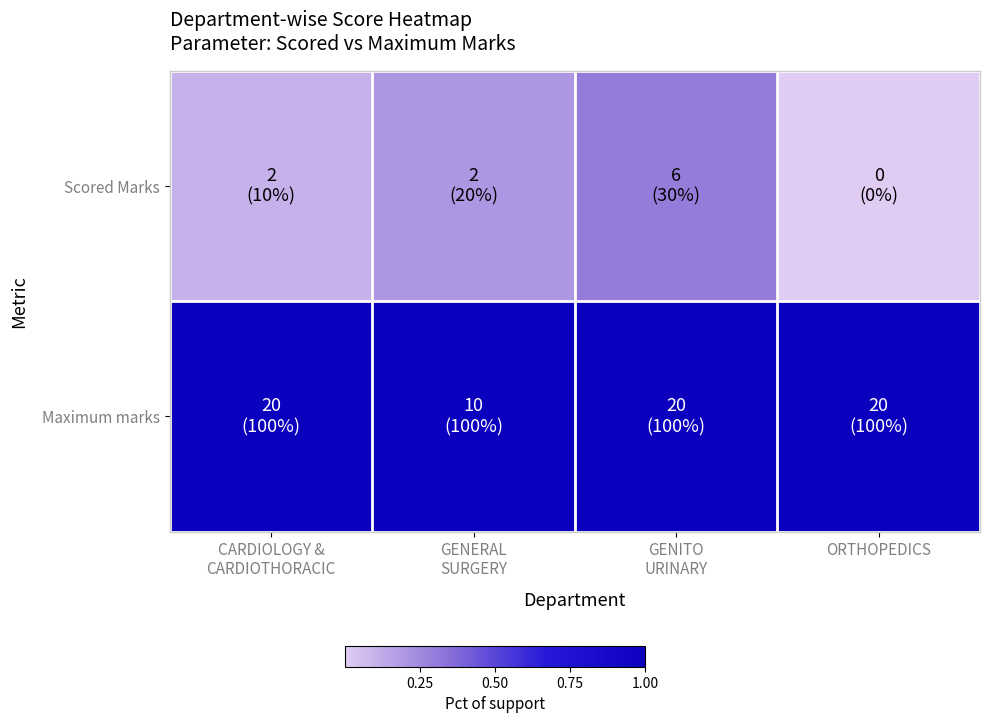

Reading right to left, what are all the values shown in this chart?

Scored Marks: ORTHOPEDICS=0.0	GENITO
URINARY=0.3	GENERAL
SURGERY=0.2	CARDIOLOGY &
CARDIOTHORACIC=0.1
Maximum marks: ORTHOPEDICS=1.0	GENITO
URINARY=1.0	GENERAL
SURGERY=1.0	CARDIOLOGY &
CARDIOTHORACIC=1.0